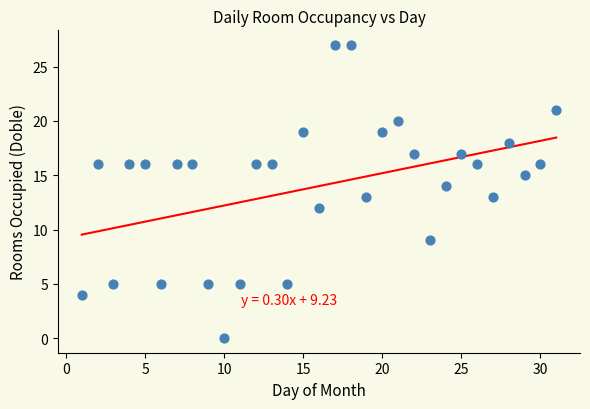

What is the range of Y values (max minus min)?

27